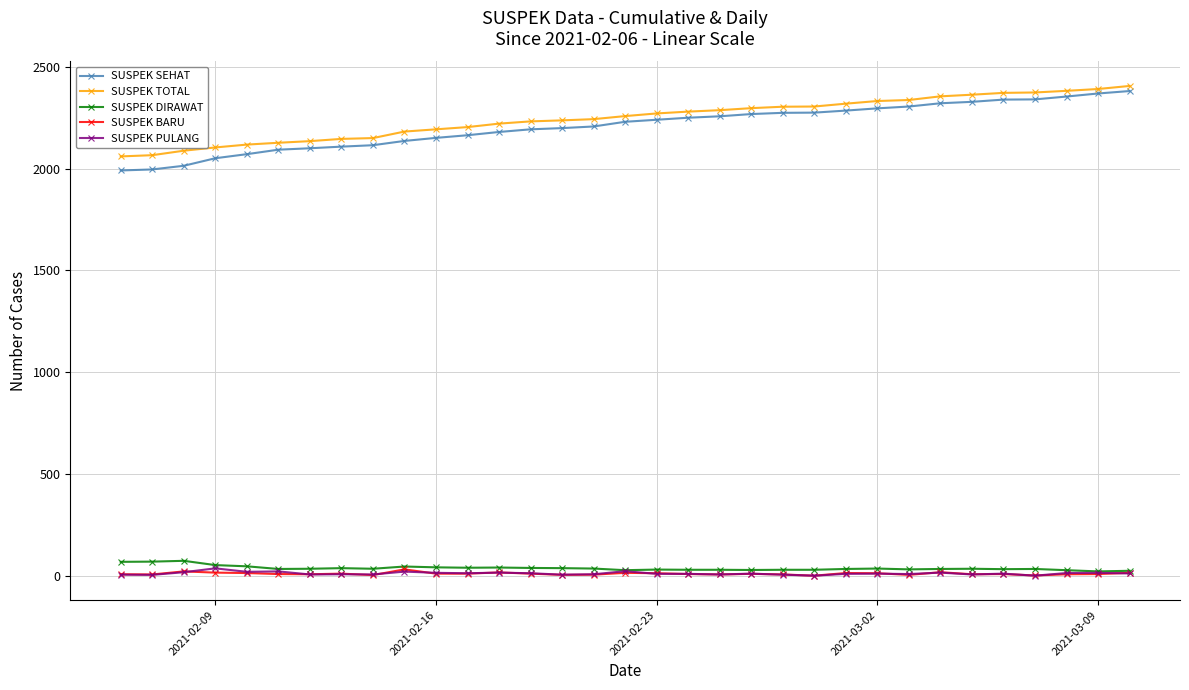

Is this an area chart (filled region under the line)?

No